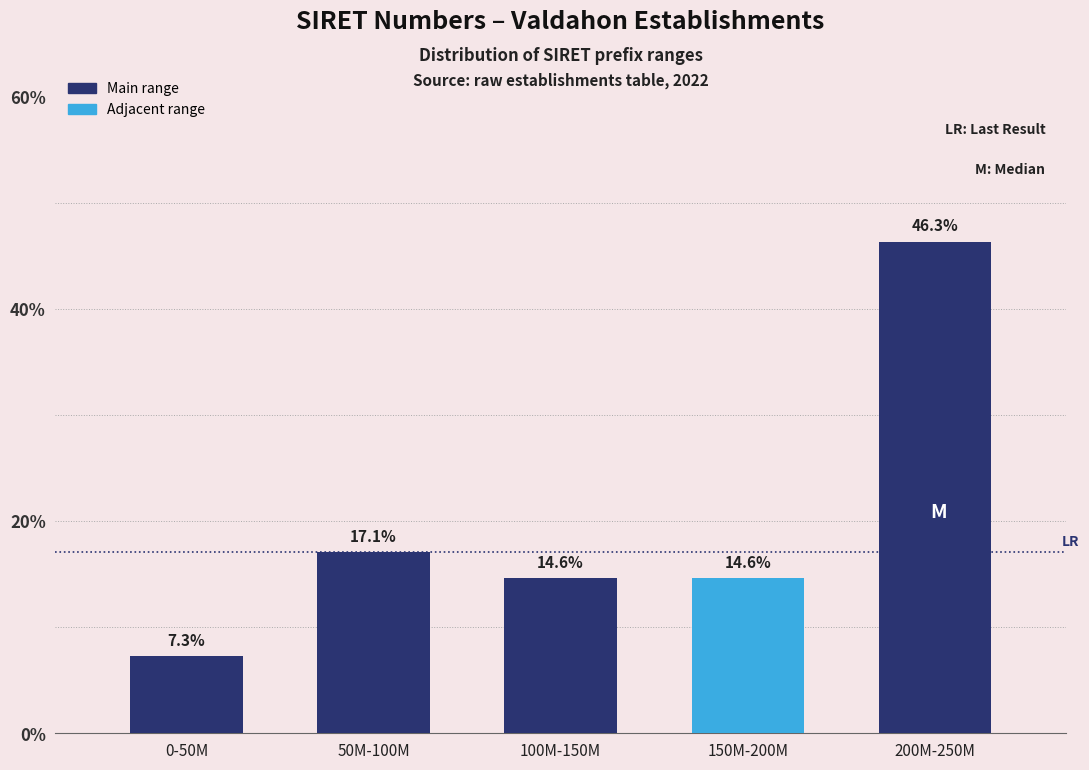

Reading left to right, transcribe all the data shown in this chart.

7.3	17.1	14.6	14.6	46.3